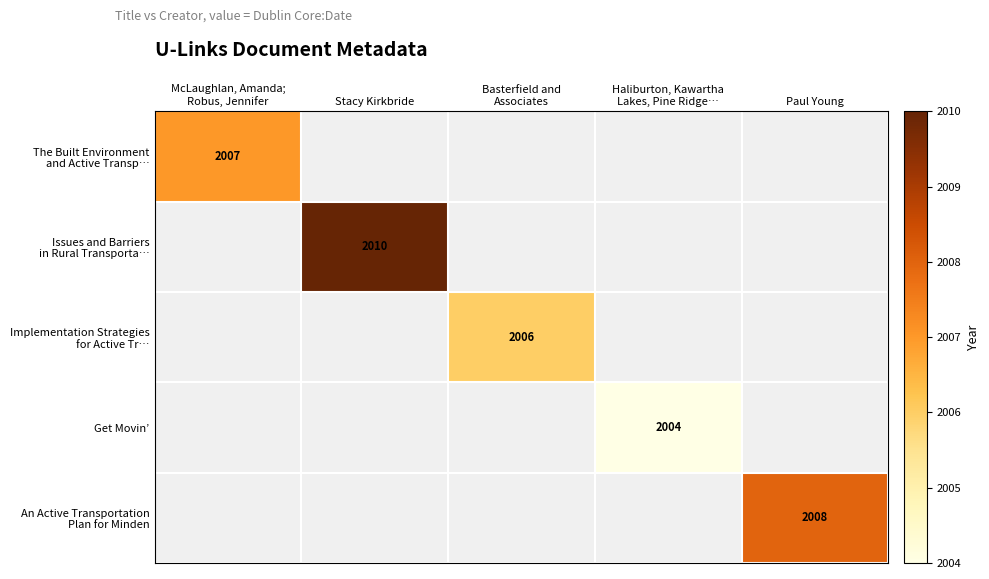

Which has a higher value, Basterfield and
Associates or Paul Young?

Paul Young